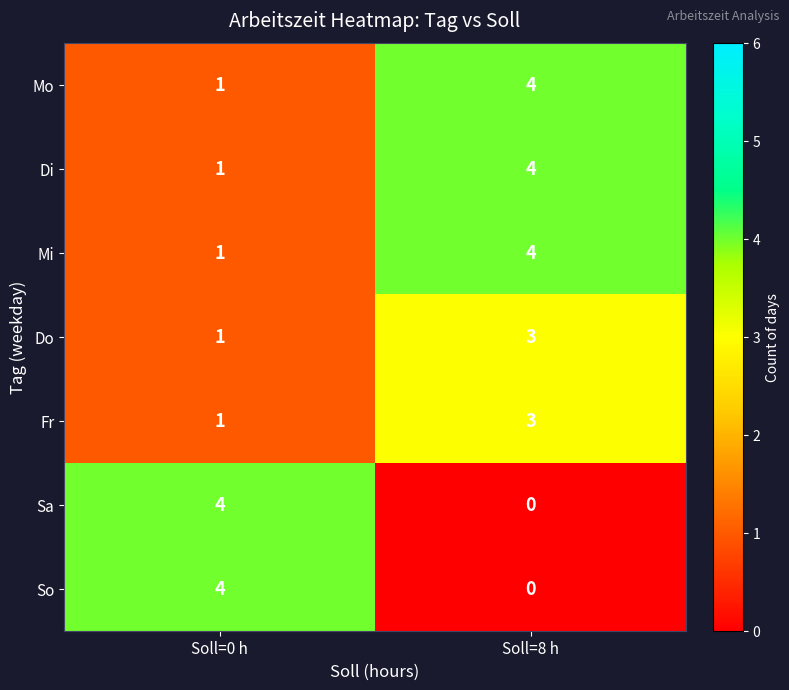

What is the highest value of the Fr series?

3